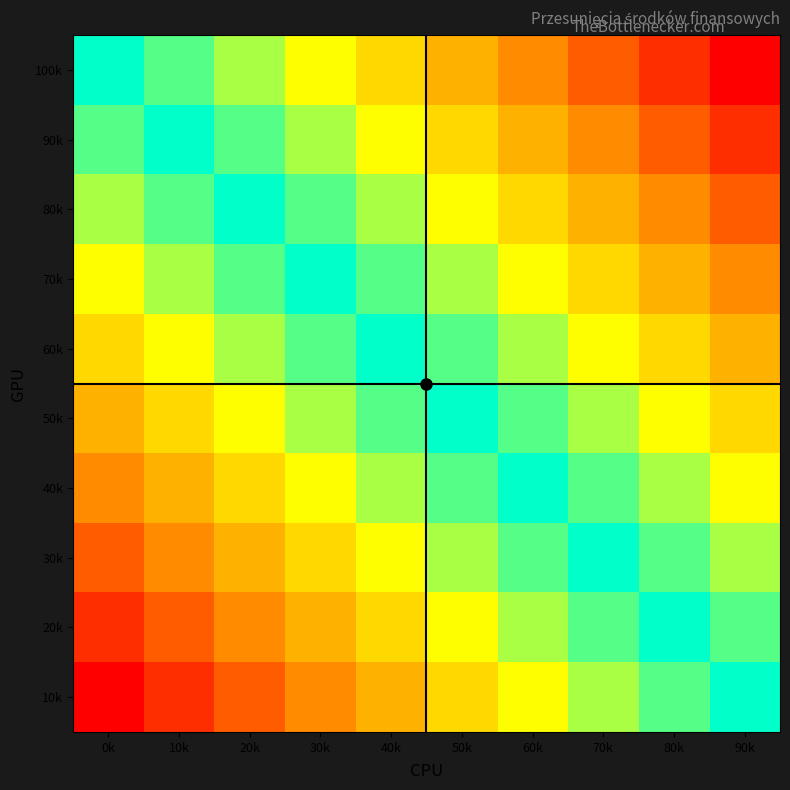

At how many categories does at least one series exceed 0?

9